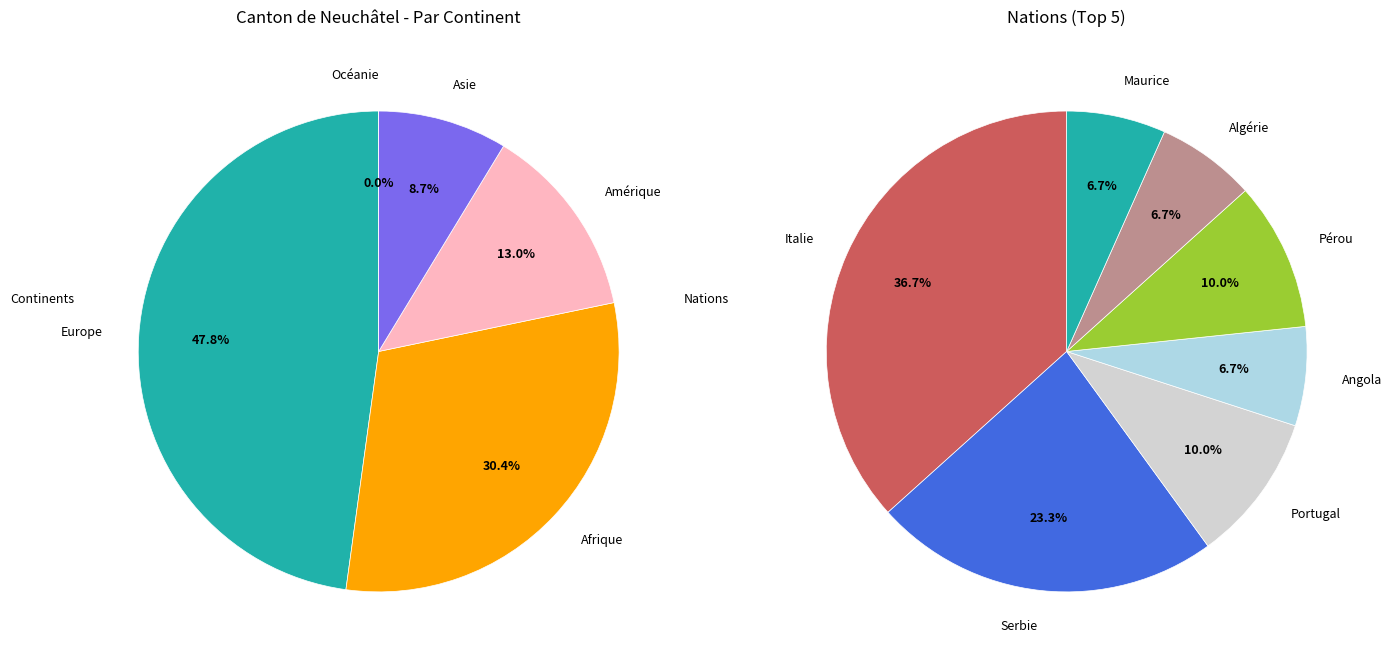

True or false: Asie accounts for 9% of the total.

True